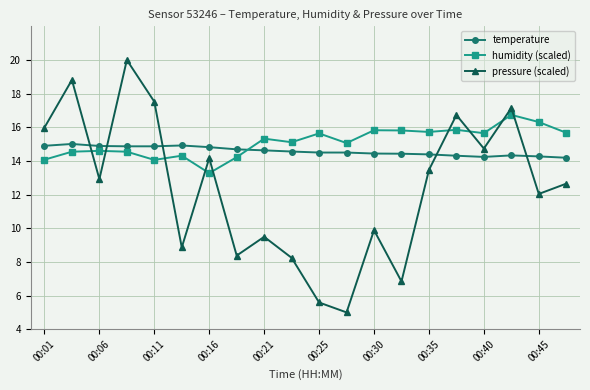

How many times do temperature and pressure (scaled) cross each other?

5